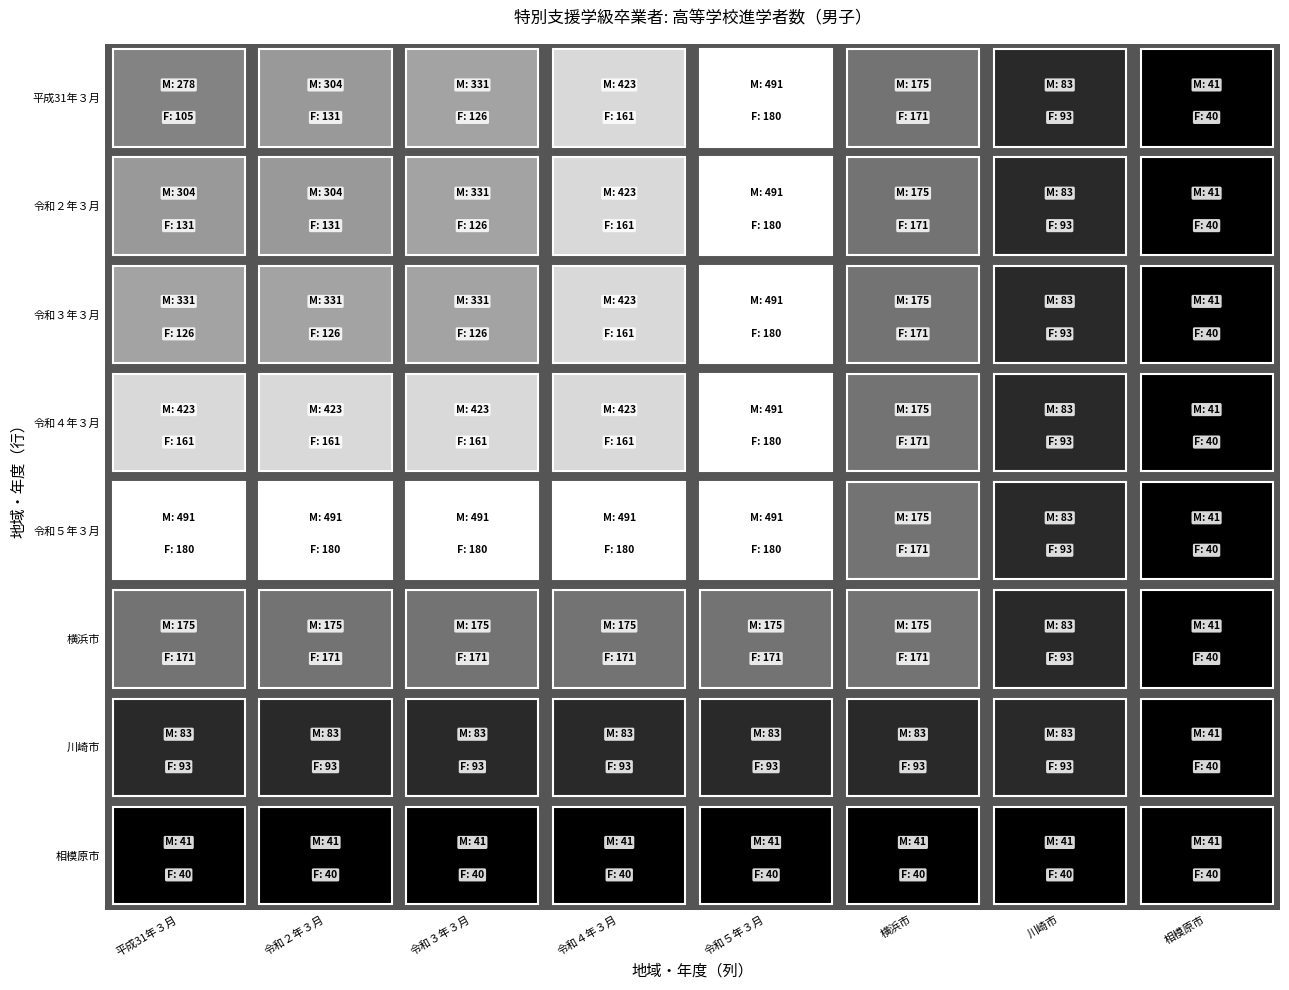

Which series has the widest spread of values?

平成31年３月